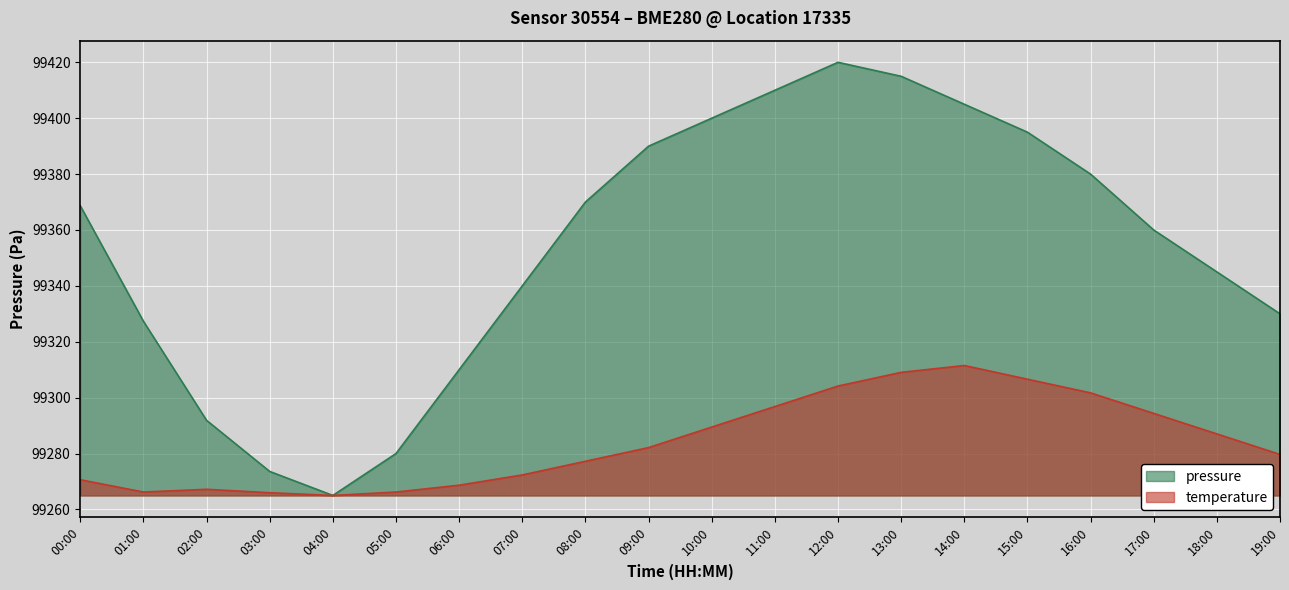

Reading left to right, list all the values displayed in this chart.

pressure: 00:00=99368.7	01:00=99327.3	02:00=99291.9	03:00=99273.6	04:00=99265.0	05:00=99280.0	06:00=99310.0	07:00=99340.0	08:00=99370.0	09:00=99390.0	10:00=99400.0	11:00=99410.0	12:00=99420.0	13:00=99415.0	14:00=99405.0	15:00=99395.0	16:00=99380.0	17:00=99360.0	18:00=99345.0	19:00=99330.0
temperature: 00:00=99270.6	01:00=99266.2	02:00=99267.2	03:00=99266.0	04:00=99265.0	05:00=99266.2	06:00=99268.7	07:00=99272.3	08:00=99277.2	09:00=99282.1	10:00=99289.5	11:00=99296.8	12:00=99304.2	13:00=99309.1	14:00=99311.5	15:00=99306.6	16:00=99301.7	17:00=99294.4	18:00=99287.0	19:00=99279.7